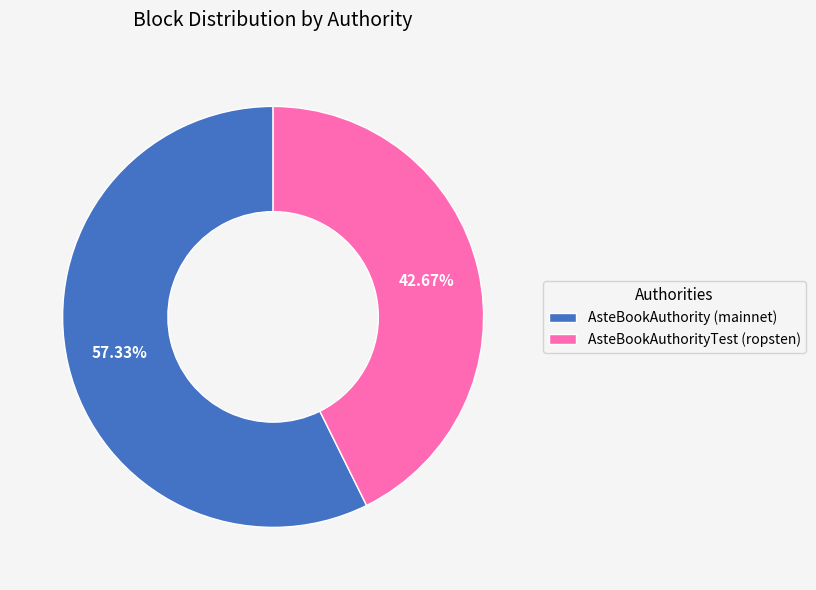

How many segments does this pie chart have?

2